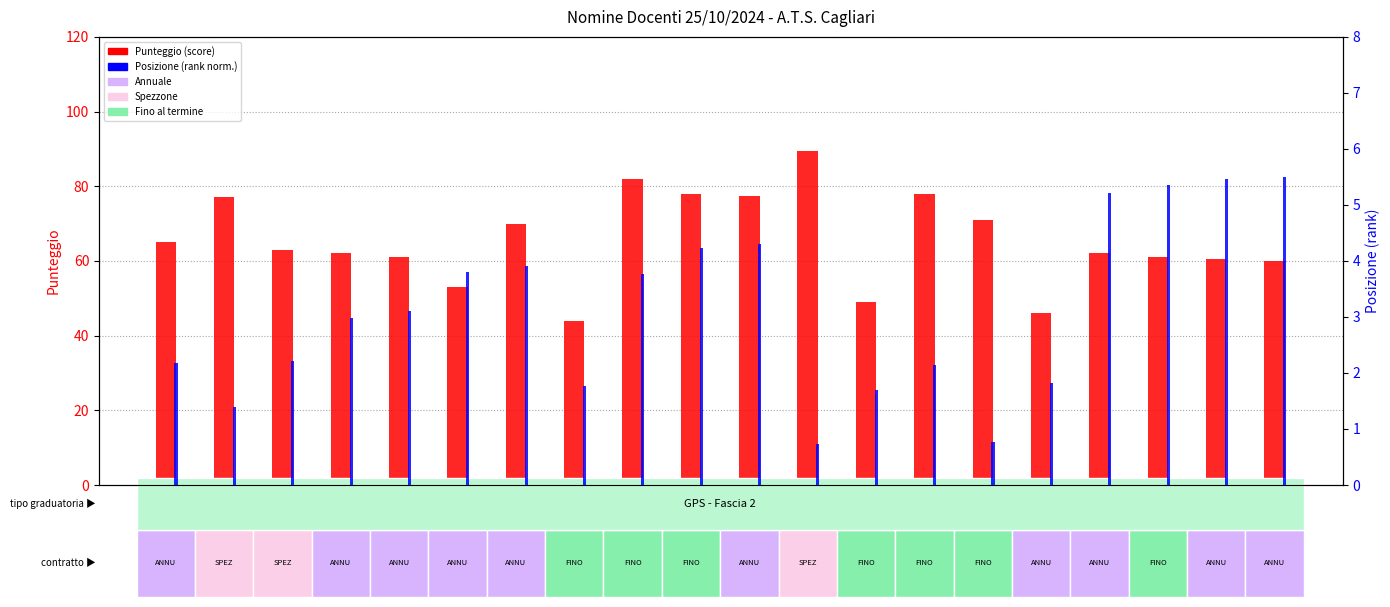

What is the label of the 5th bar from the left?

A018(2)